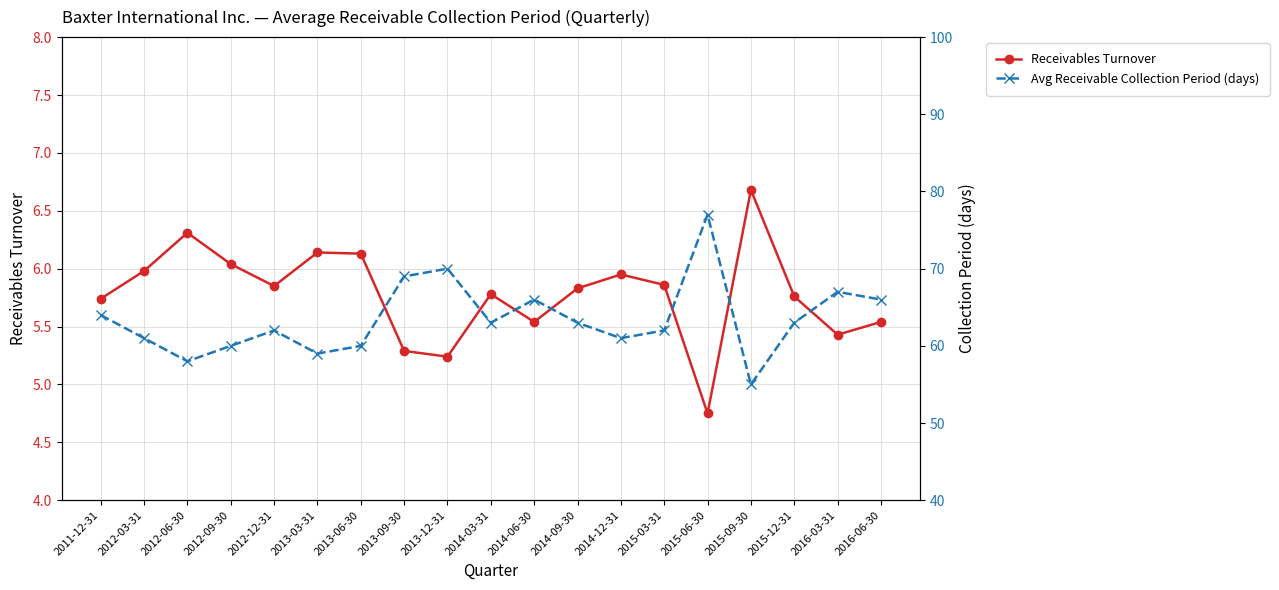

How many lines are shown in the chart?

2